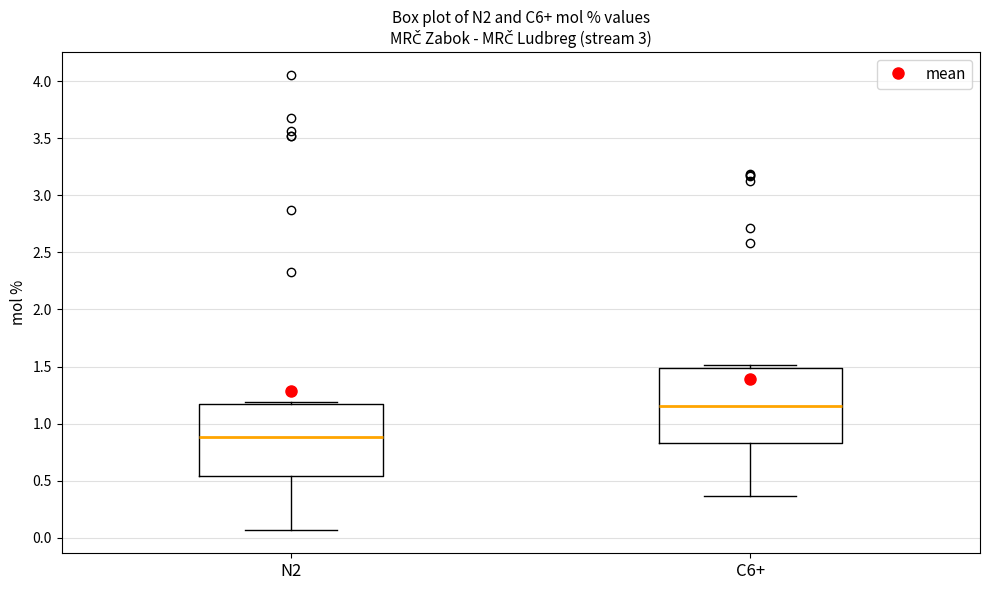

Which box's median line is the highest?

C6+